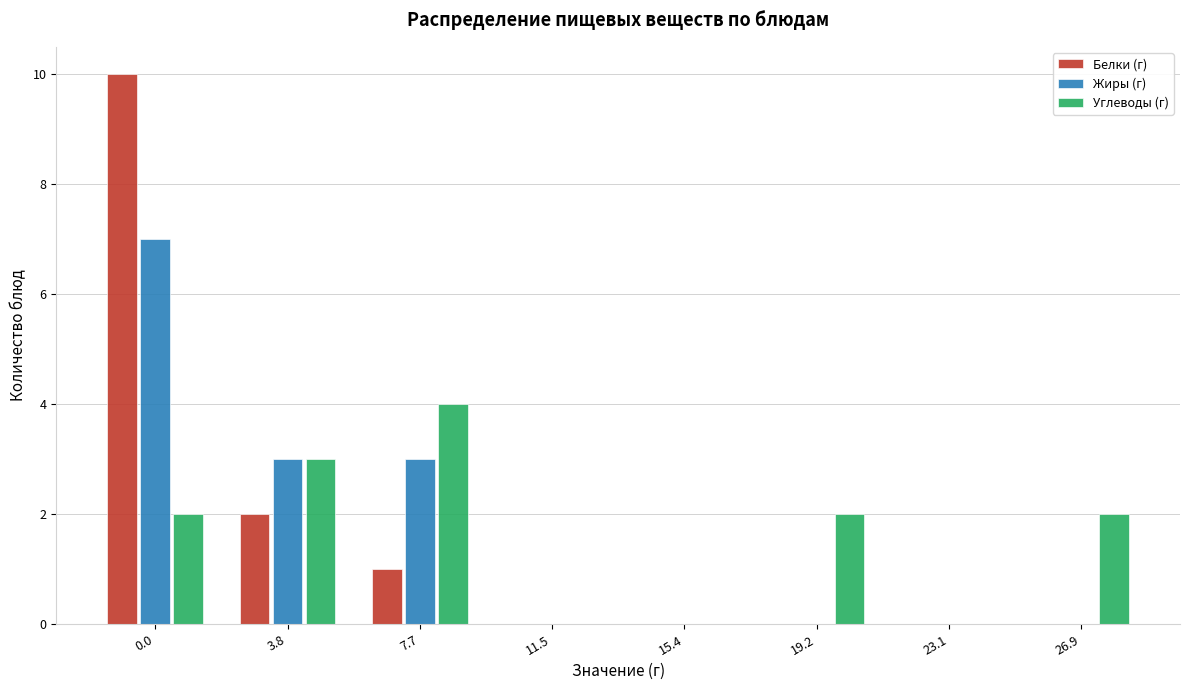

Reading left to right, transcribe all the data shown in this chart.

Белки (г): 0.0=10	3.8=2	7.7=1	11.5=0	15.4=0	19.2=0	23.1=0	26.9=0
Жиры (г): 0.0=7	3.8=3	7.7=3	11.5=0	15.4=0	19.2=0	23.1=0	26.9=0
Углеводы (г): 0.0=2	3.8=3	7.7=4	11.5=0	15.4=0	19.2=2	23.1=0	26.9=2